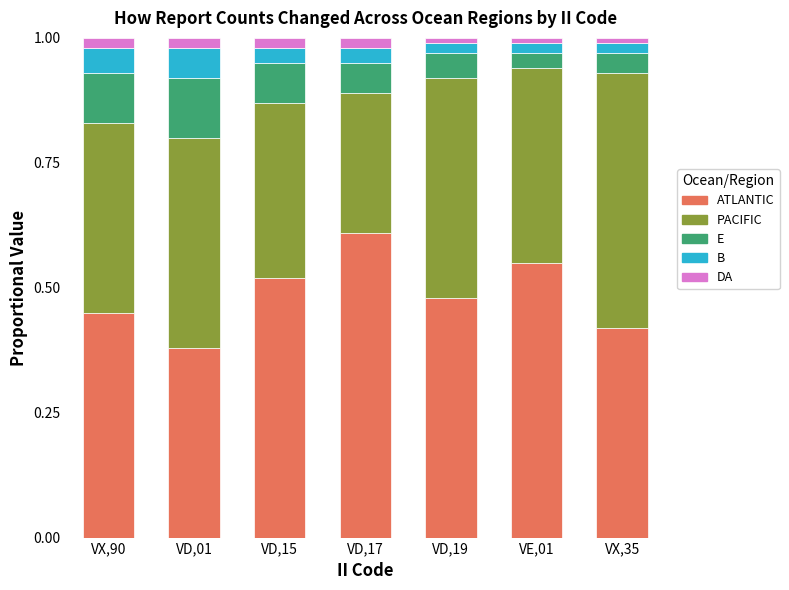

The ATLANTIC series shows 0.4 at VD,01. True or false?

True